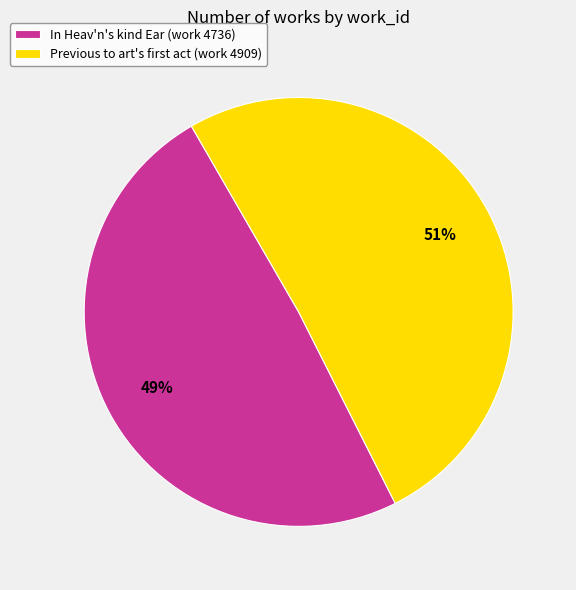

Is In Heav'n's kind Ear (work 4736) the majority of the pie?

No